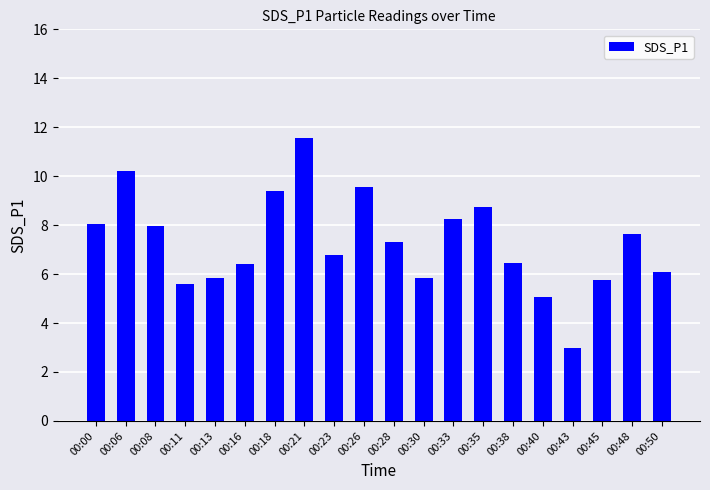

What is the value of the 15th bar from the left?

6.5